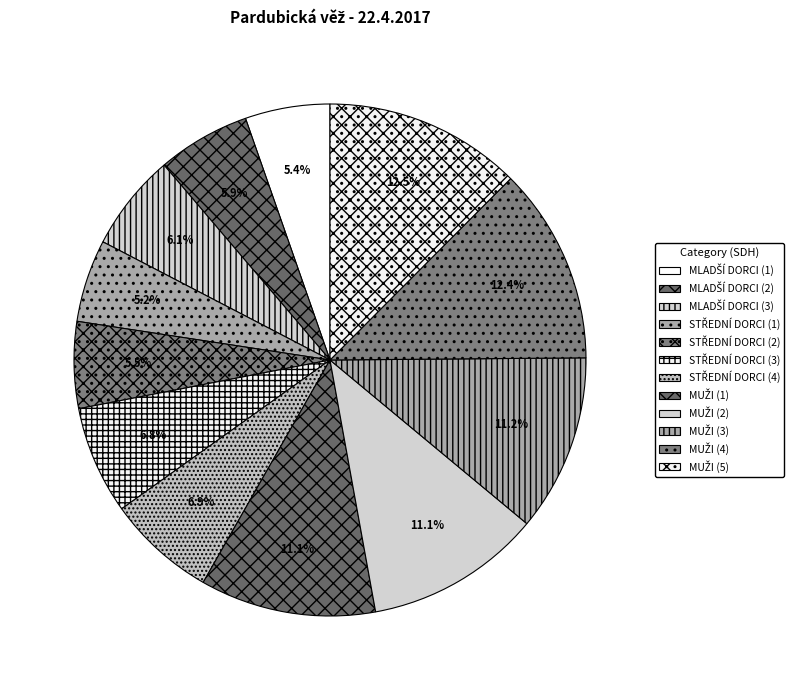

Do MLADŠÍ DORCI (2) and MLADŠÍ DORCI (1) together represent more than half of the pie?

No